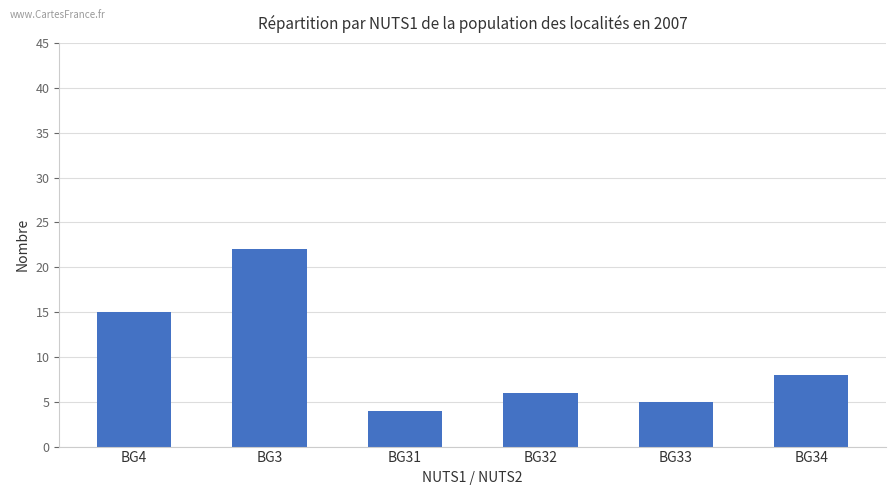

Between BG33 and BG34, which is larger?

BG34